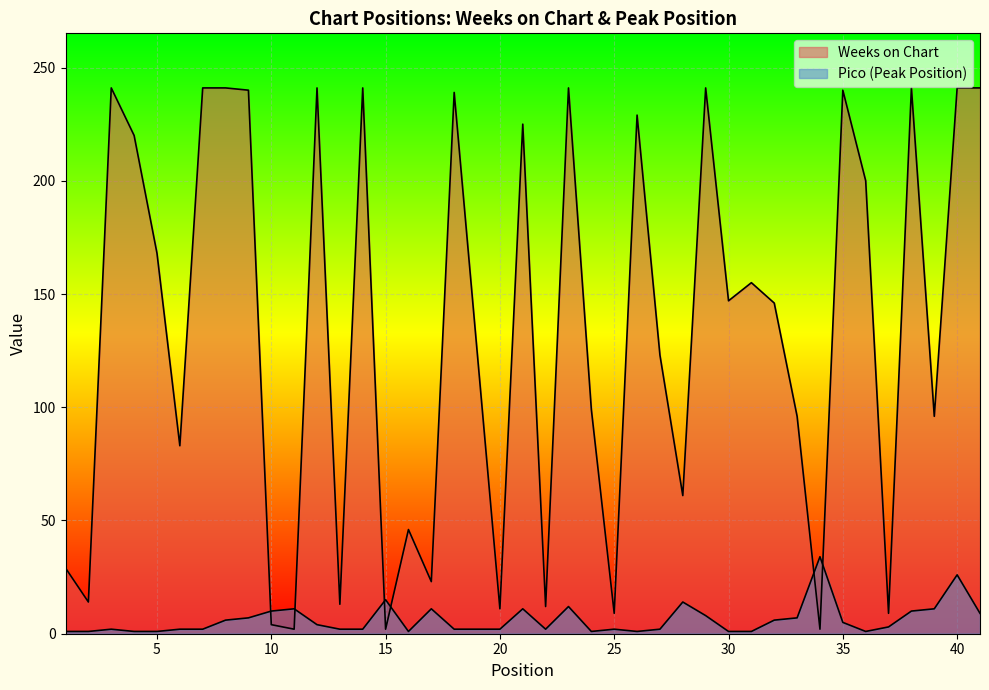

The Weeks on Chart series shows 166 at 3. True or false?

False